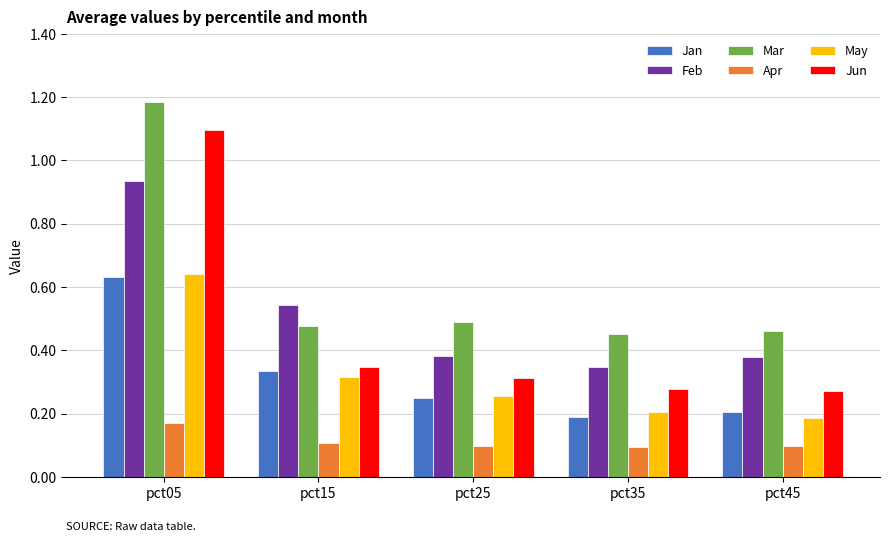

How many Apr values are between 0 and 1?

5